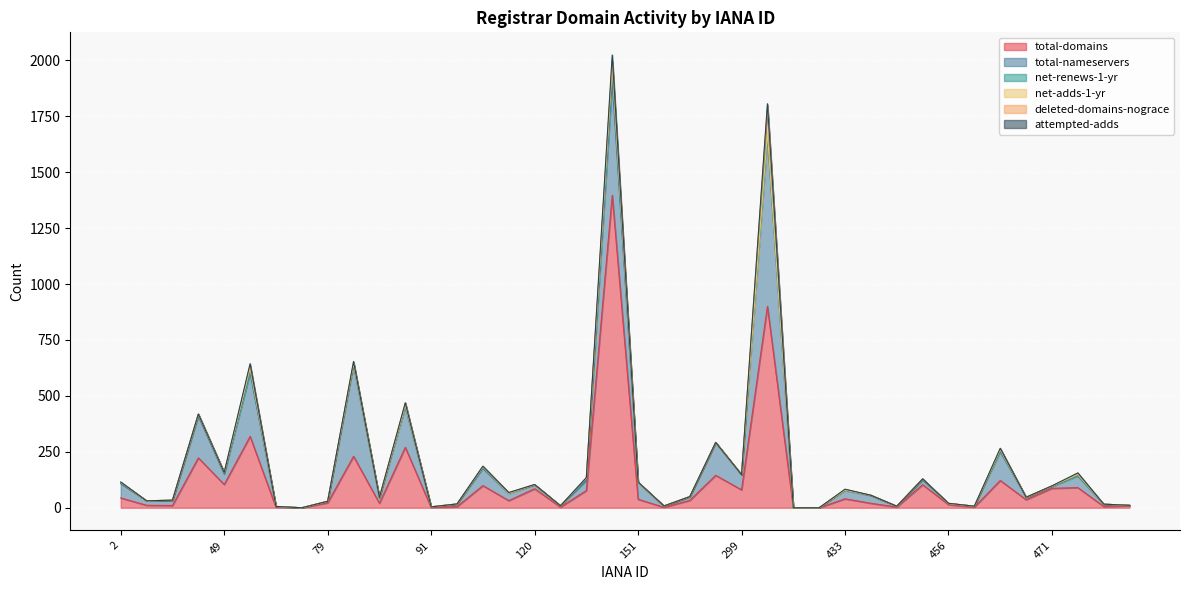

How many values in the total-nameservers series exceed 22?

19